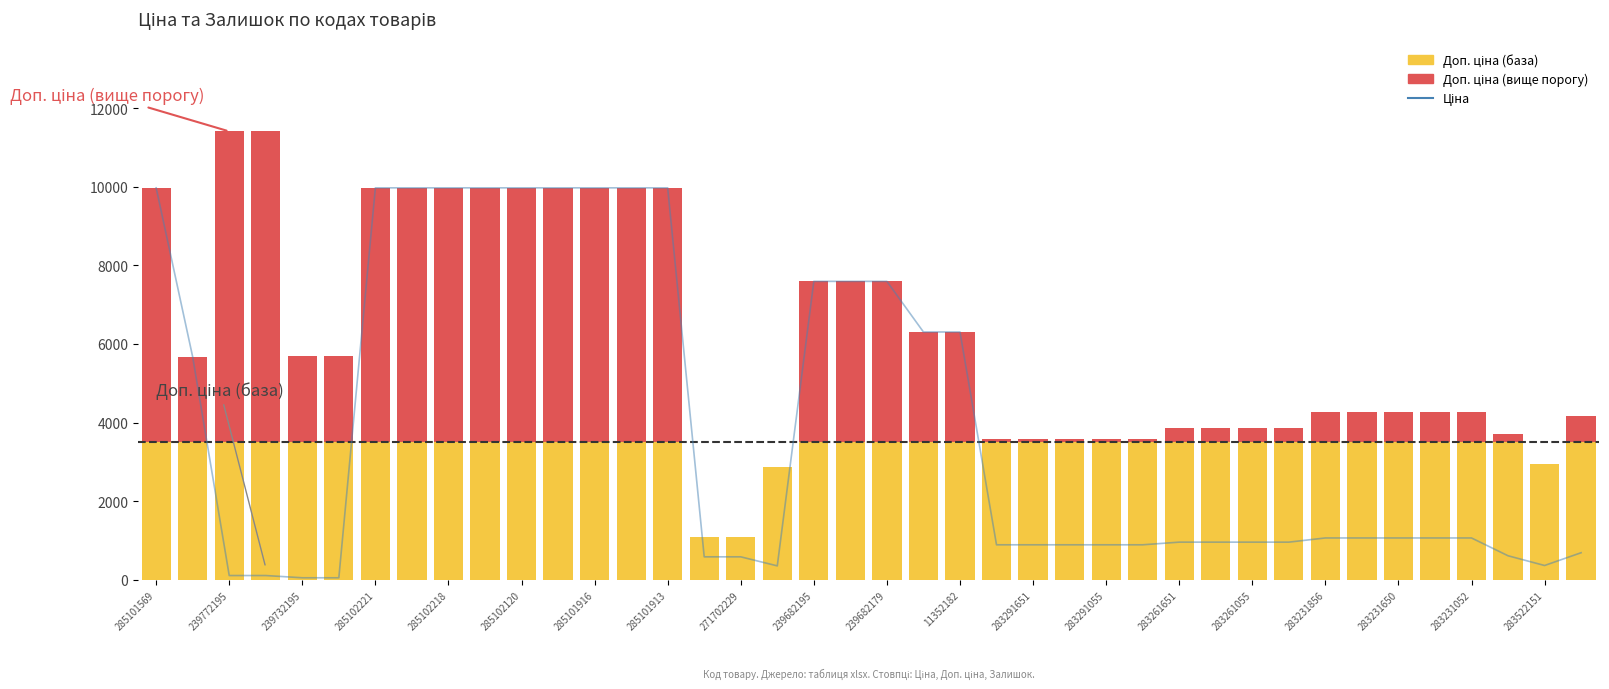

True or false: the data shows 1560.4 at 29.

False